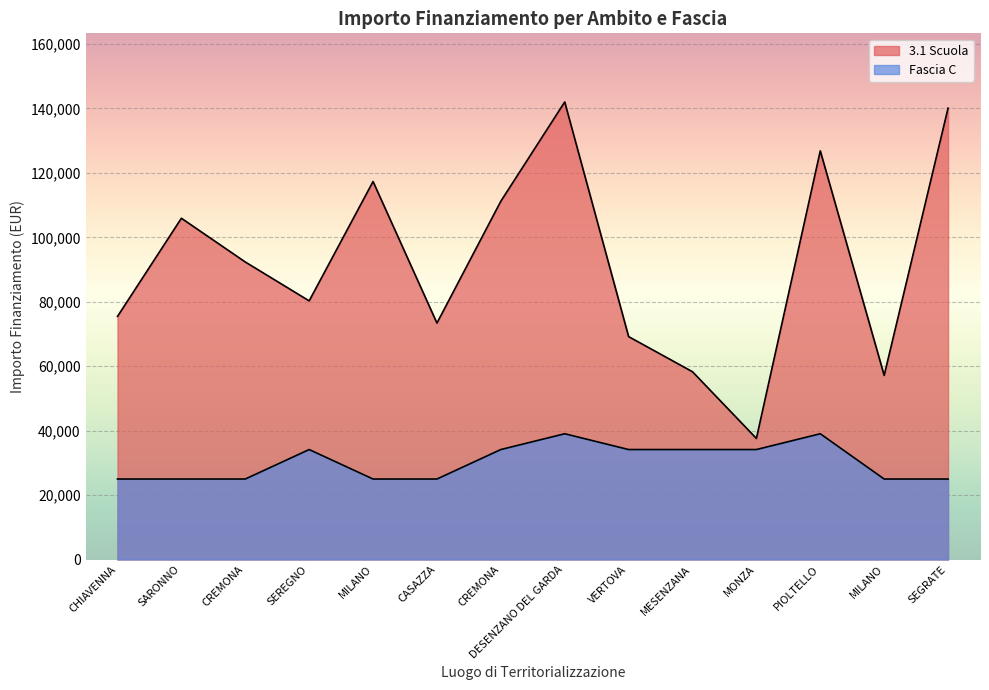

True or false: Fascia C and 3.1 Scuola cross at least once.

False